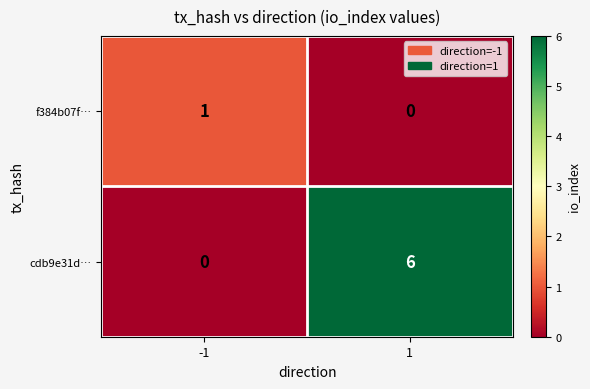

At which category is the sum across all series the highest?

1